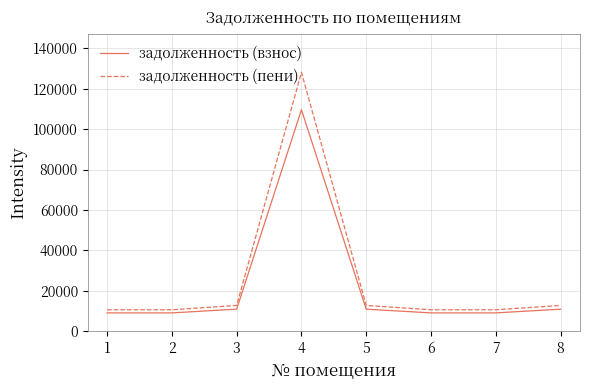

List the series in order of their peak value, lowest first.

задолженность (взнос), задолженность (пени)